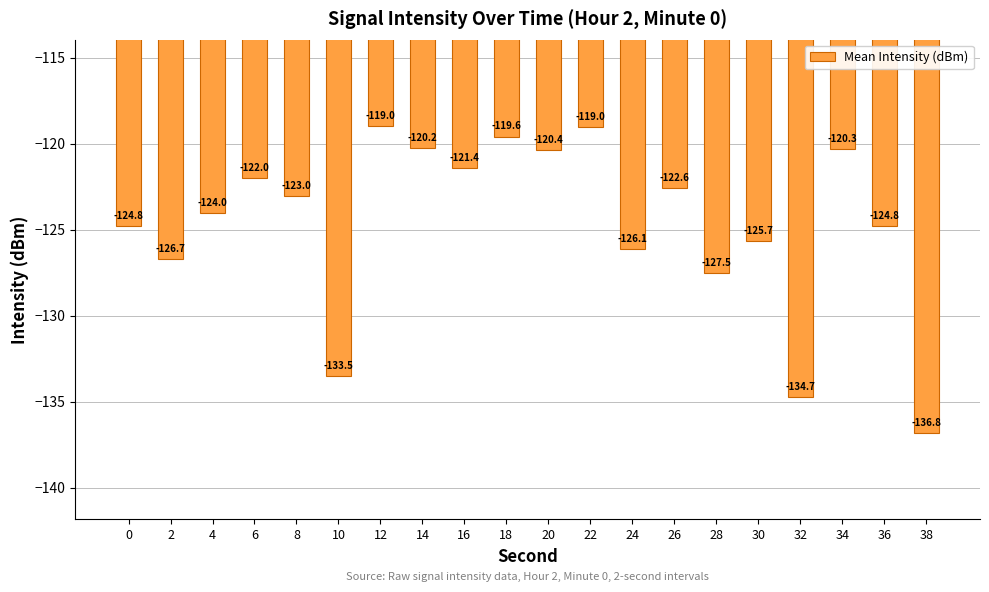

What is the difference between the second highest and second lowest values?

15.7